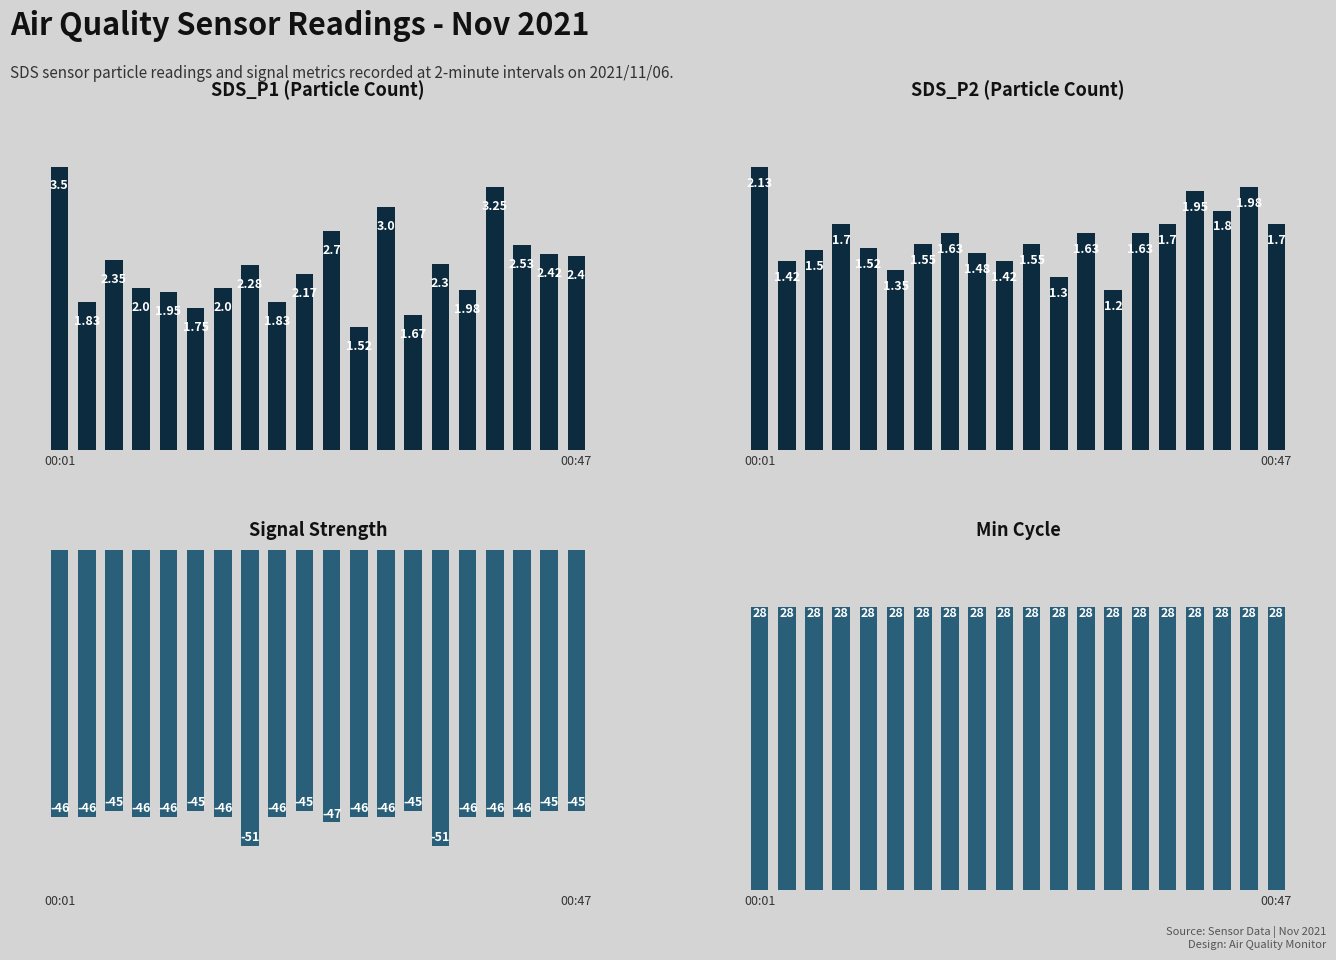

How many categories are shown in the chart?

20